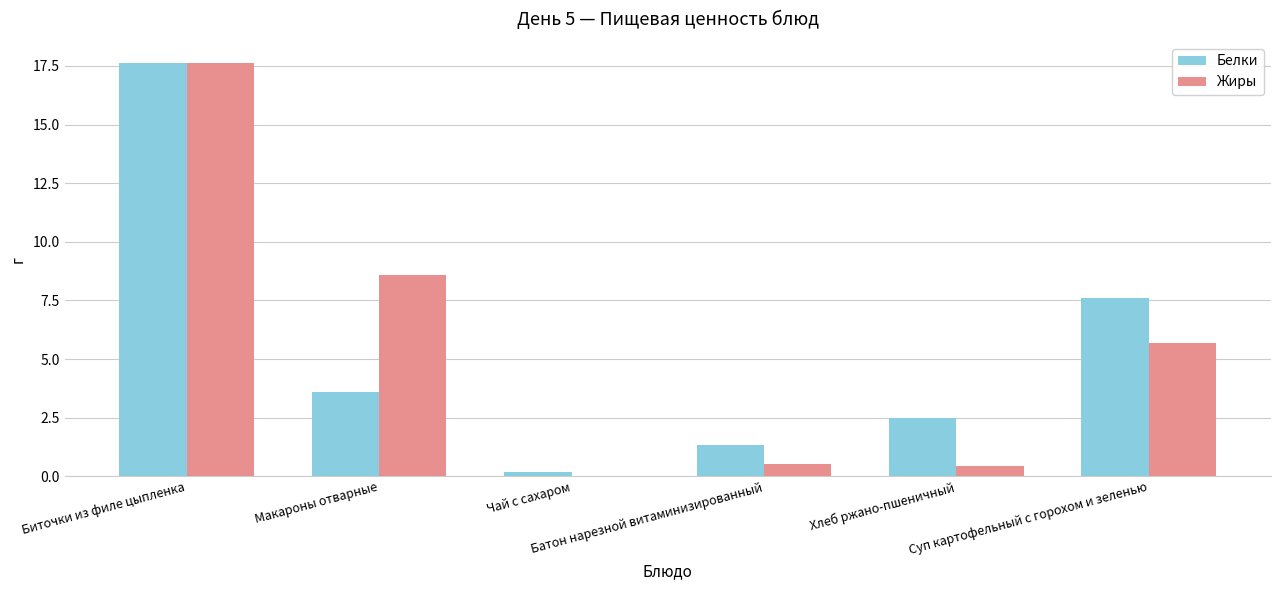

What is the sum of all Жиры values?

32.9